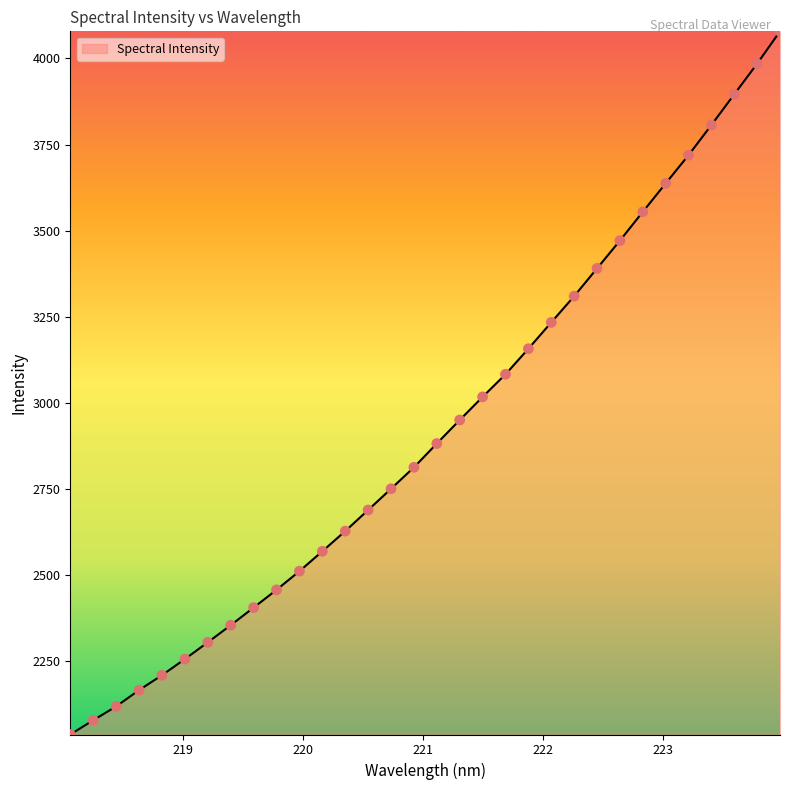

What is the smallest value displayed?

2036.5